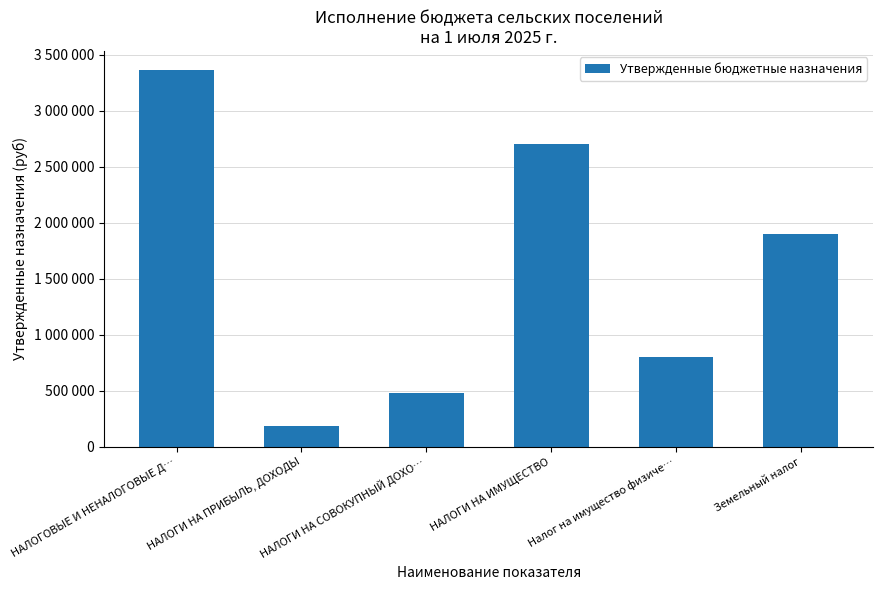

Approximately how many times larger is the value at НАЛОГИ НА СОВОКУПНЫЙ ДОХО… compared to НАЛОГИ НА ПРИБЫЛЬ, ДОХОДЫ?

2.6